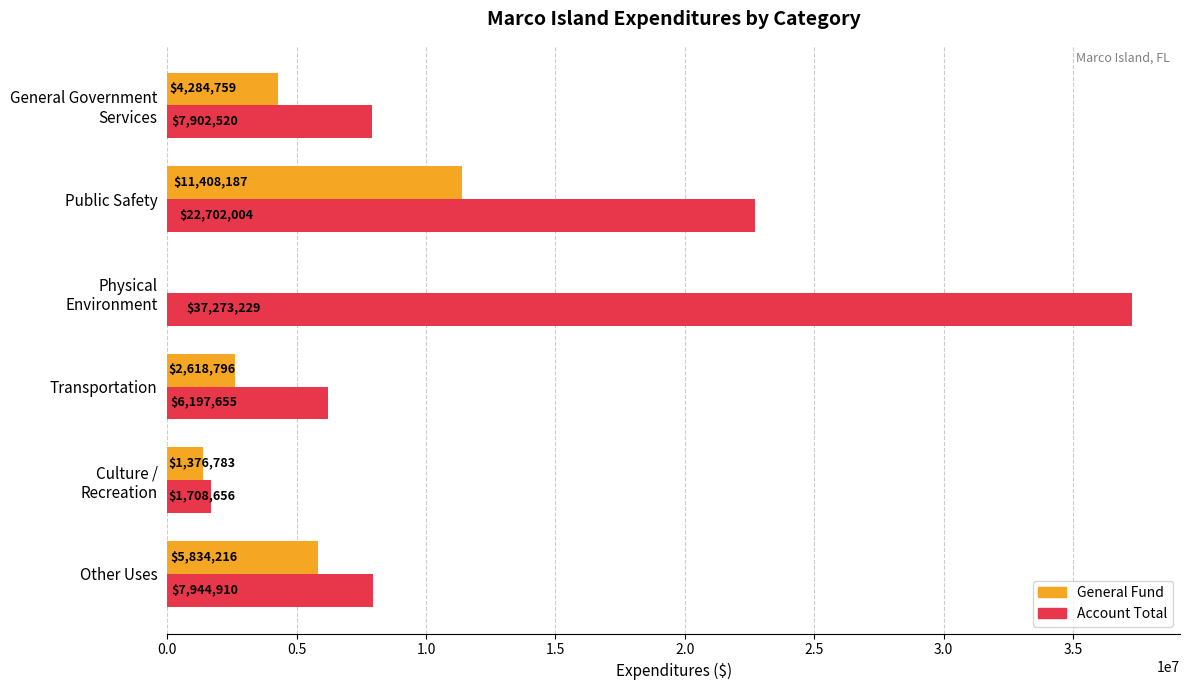

How many categories are shown in the chart?

6